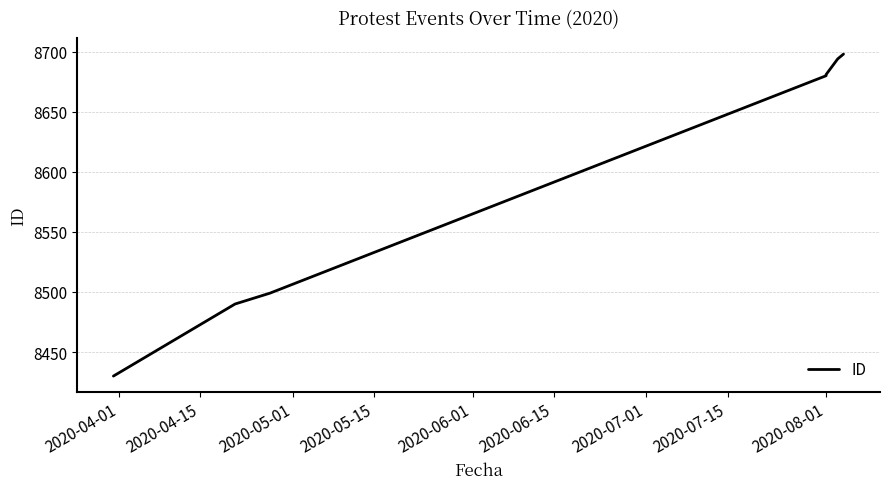

What is the maximum value shown in the chart?

8698